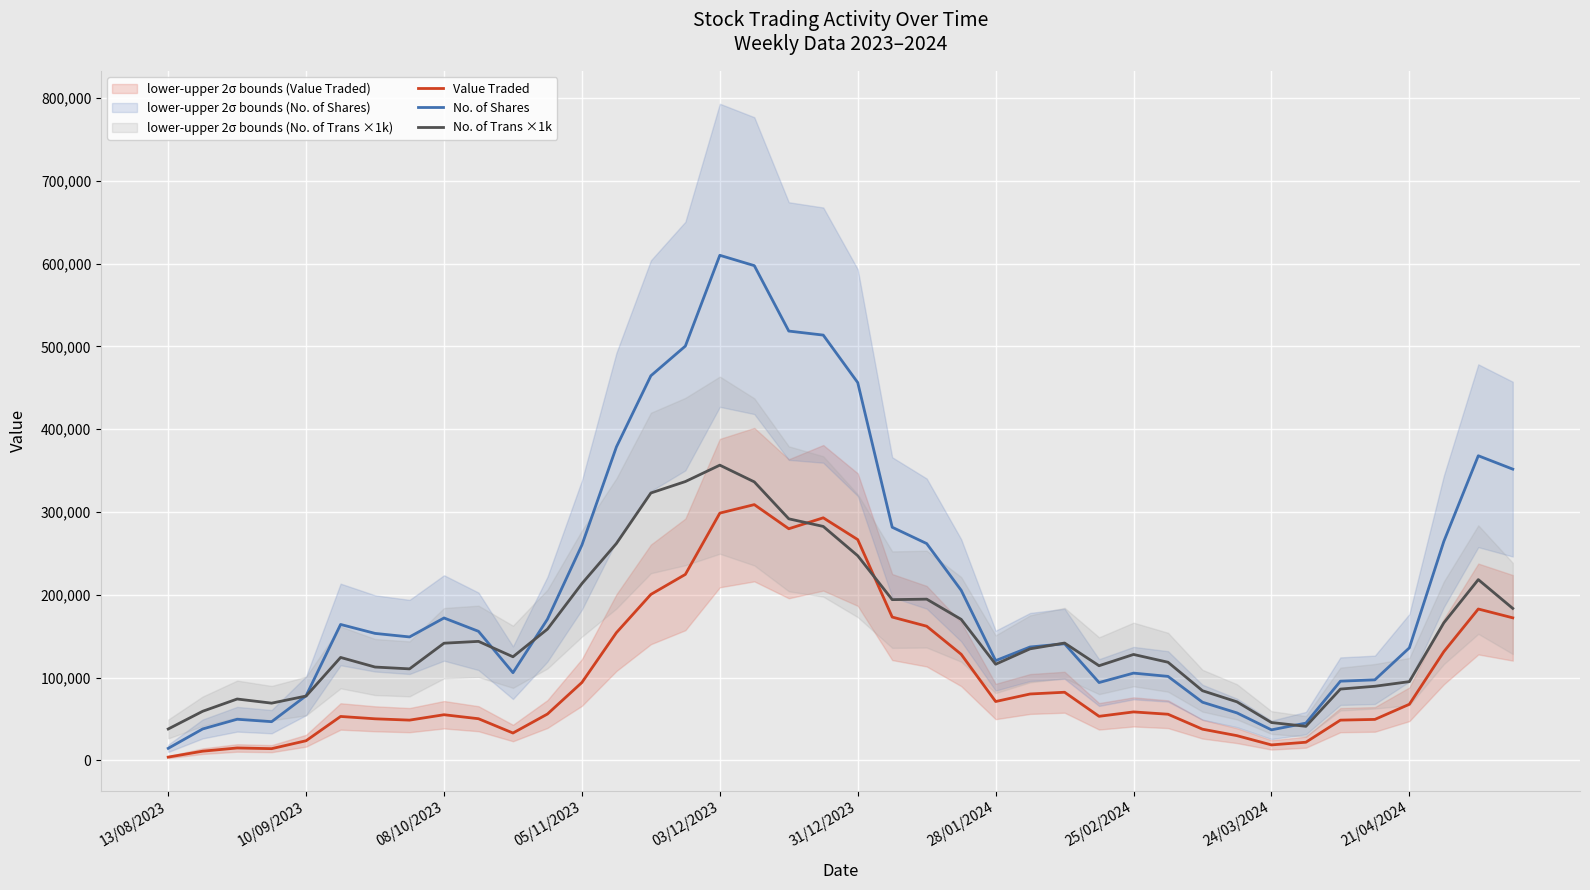

How many interior local valleys does the No. of Shares series have?

6